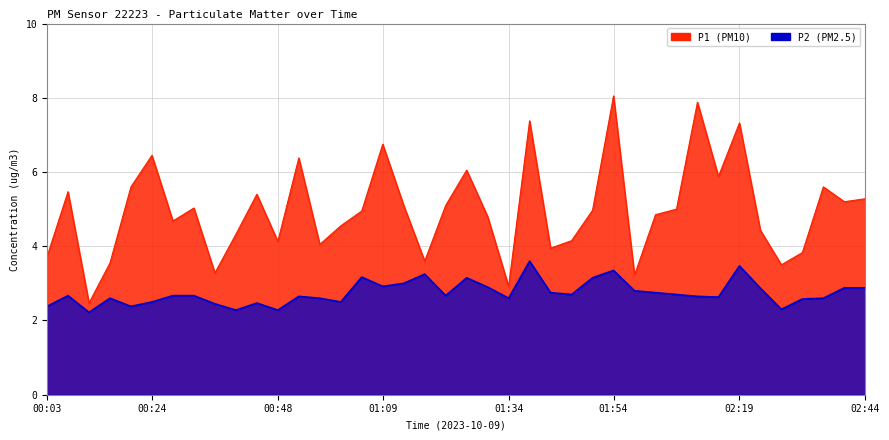

Reading left to right, transcribe all the data shown in this chart.

P1: 3.7	5.5	2.5	3.5	5.6	6.5	4.7	5.0	3.3	4.3	5.4	4.1	6.4	4.0	4.5	5.0	6.8	5.1	3.6	5.1	6.0	4.8	2.9	7.4	4.0	4.2	5.0	8.1	3.2	4.8	5.0	7.9	5.9	7.3	4.4	3.5	3.8	5.6	5.2	5.3
P2: 2.4	2.7	2.2	2.6	2.4	2.5	2.7	2.7	2.5	2.3	2.5	2.3	2.6	2.6	2.5	3.2	2.9	3.0	3.2	2.7	3.1	2.9	2.6	3.6	2.8	2.7	3.1	3.4	2.8	2.8	2.7	2.6	2.6	3.5	2.9	2.3	2.6	2.6	2.9	2.9